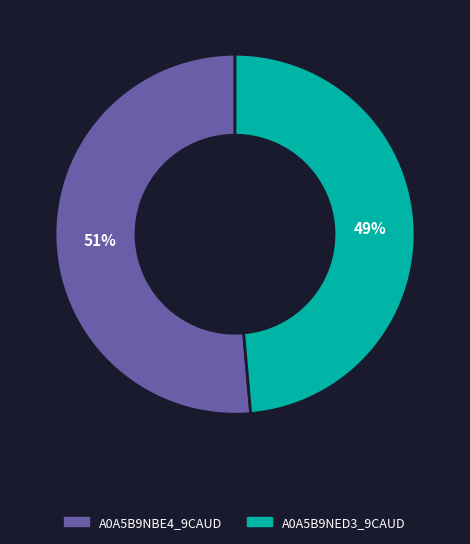

Which has a higher value, A0A5B9NBE4_9CAUD or A0A5B9NED3_9CAUD?

A0A5B9NBE4_9CAUD